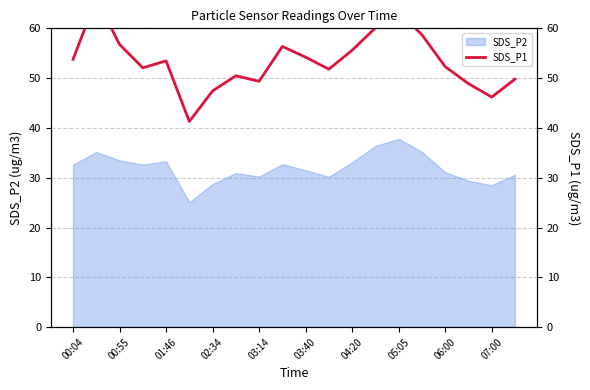

Is it true that the value at 00:04 is 30.5?

False